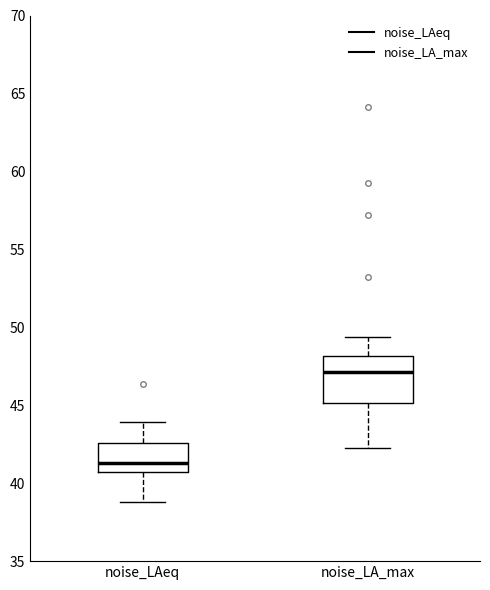

Where does the lower whisker of the box for noise_LA_max end on the y-axis? The values are not printed on the chart, so give them approximately, as read against the axis.

42.0